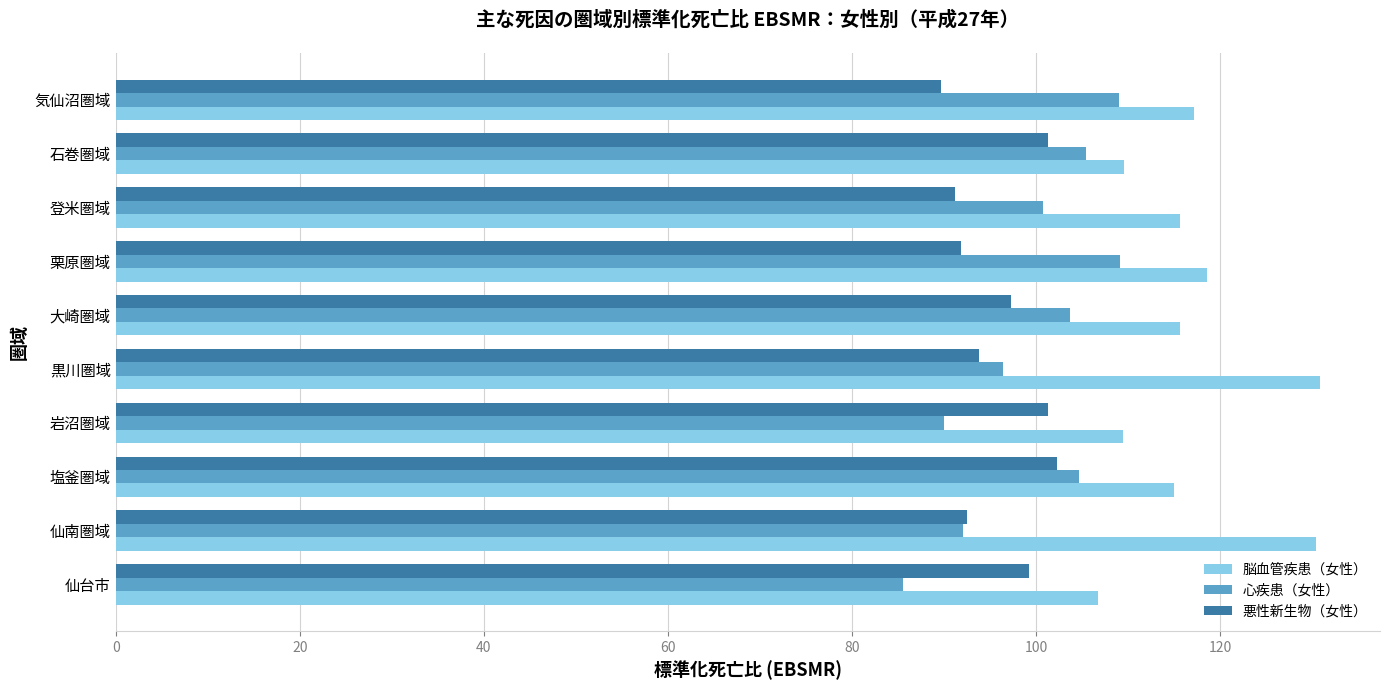

Which category has the lowest value across all series?

仙台市